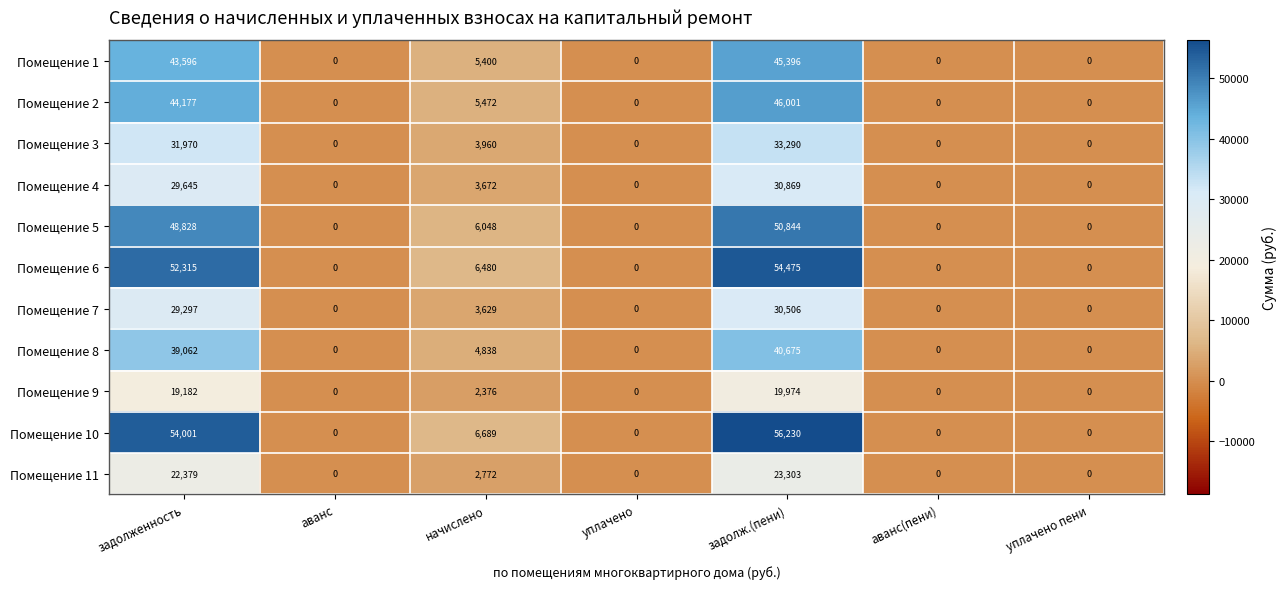

Rank the series by their maximum value, from highest to lowest.

Помещение 10, Помещение 6, Помещение 5, Помещение 2, Помещение 1, Помещение 8, Помещение 3, Помещение 4, Помещение 7, Помещение 11, Помещение 9